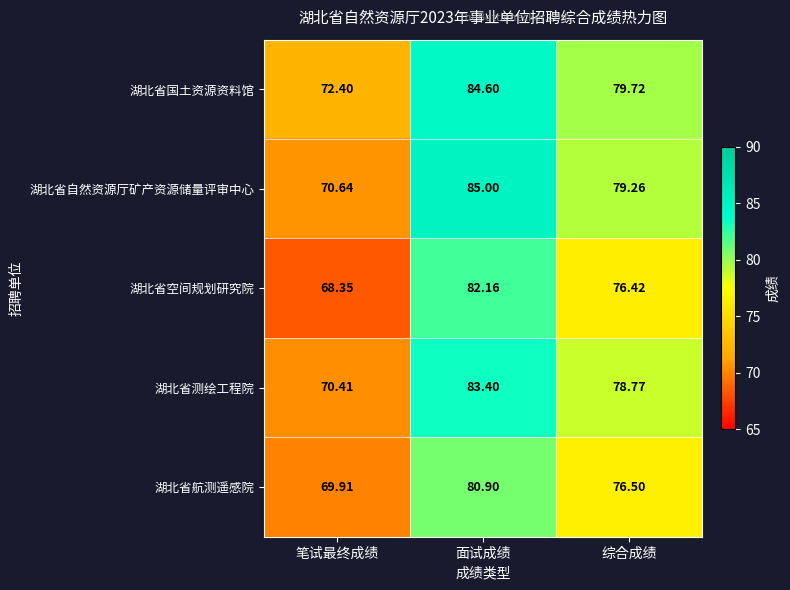

Rank the series at 面试成绩 from highest to lowest value.

湖北省自然资源厅矿产资源储量评审中心, 湖北省国土资源资料馆, 湖北省测绘工程院, 湖北省空间规划研究院, 湖北省航测遥感院